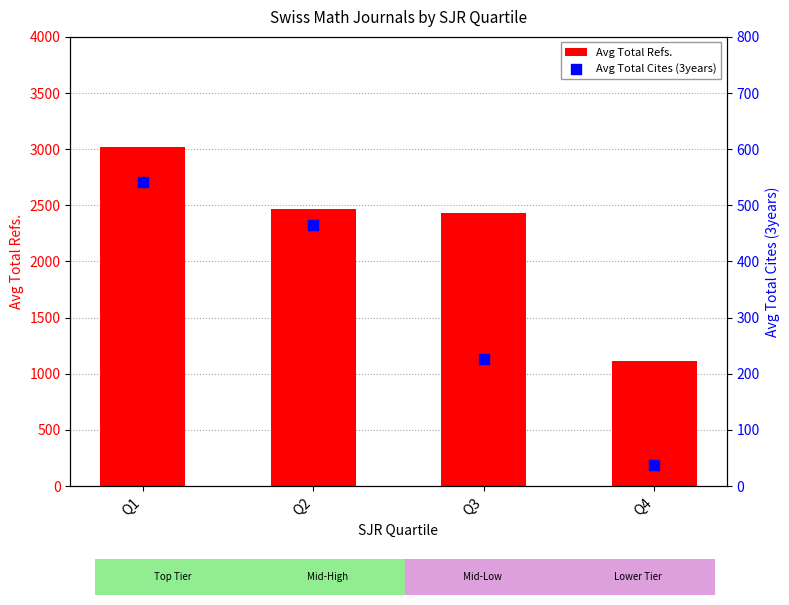

Which series reaches the maximum Y coordinate?

Avg Total Refs.